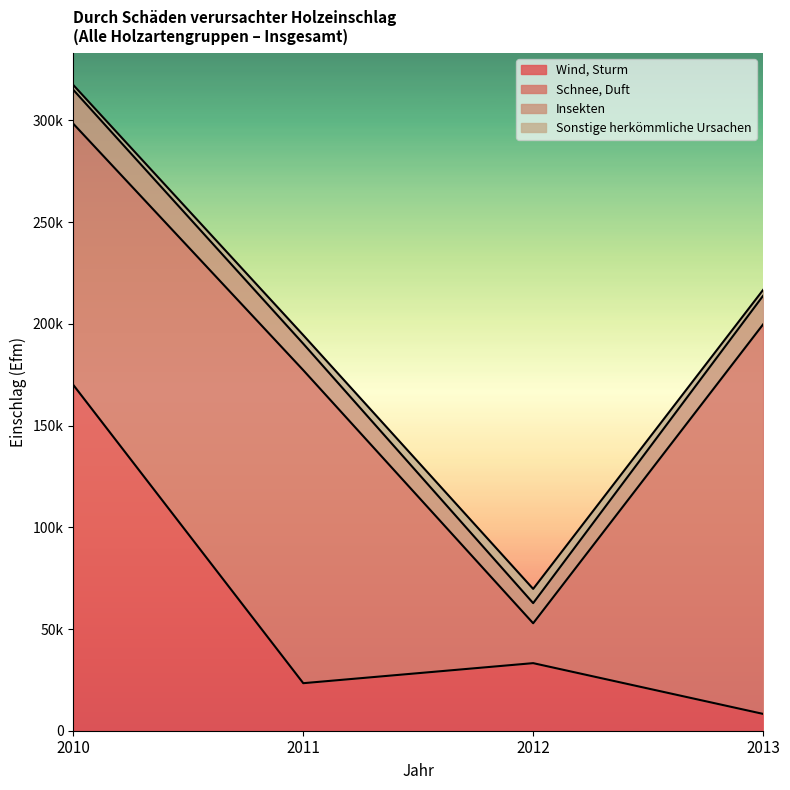

Between 2011 and 2012, which series saw the biggest shift?

Schnee, Duft